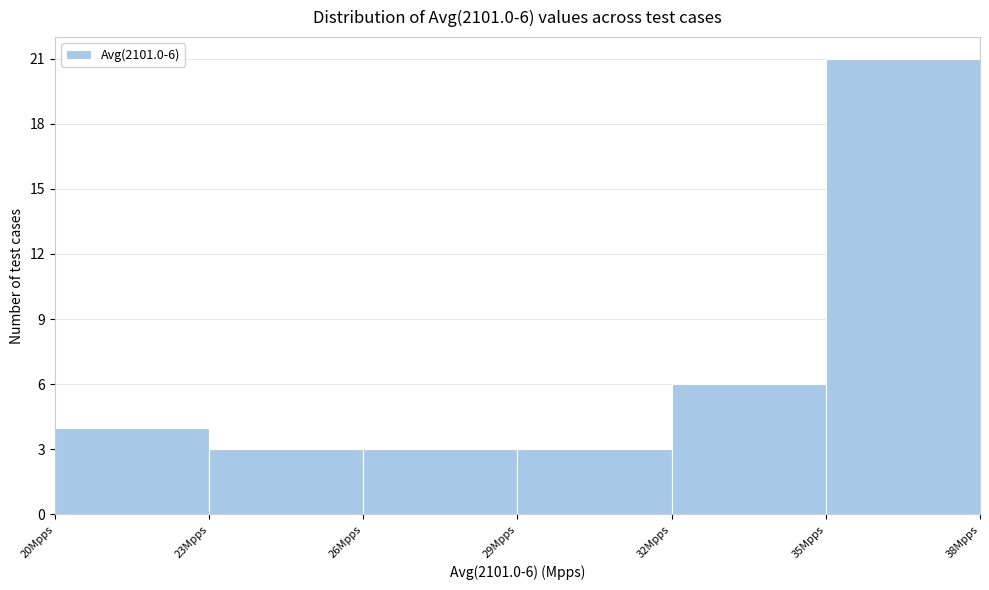

Which range on the x-axis has the tallest bar?

35 to 38